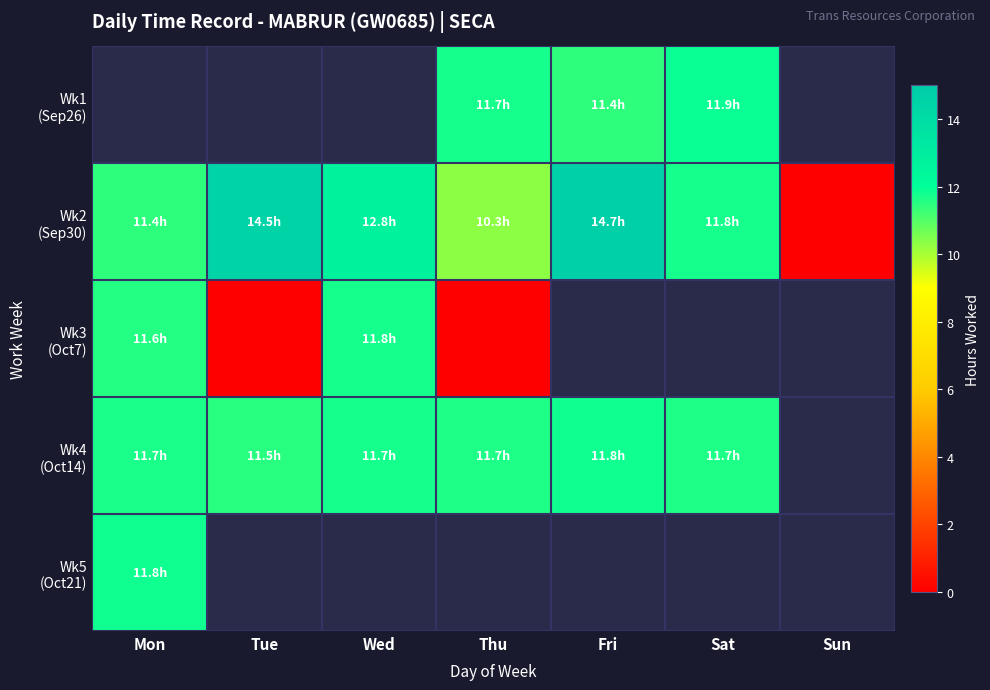

Which series changed the most between Thu and Fri?

Wk2 (Sep30)